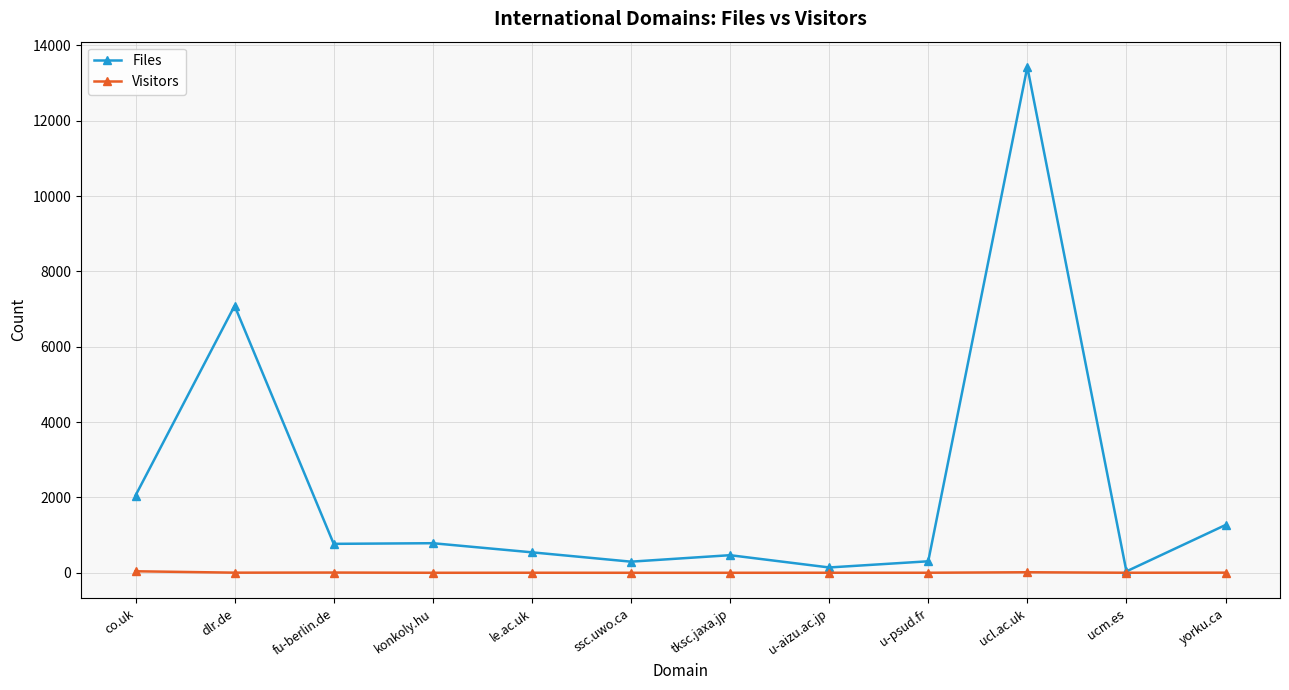

What are all the series names shown in the legend?

Files, Visitors